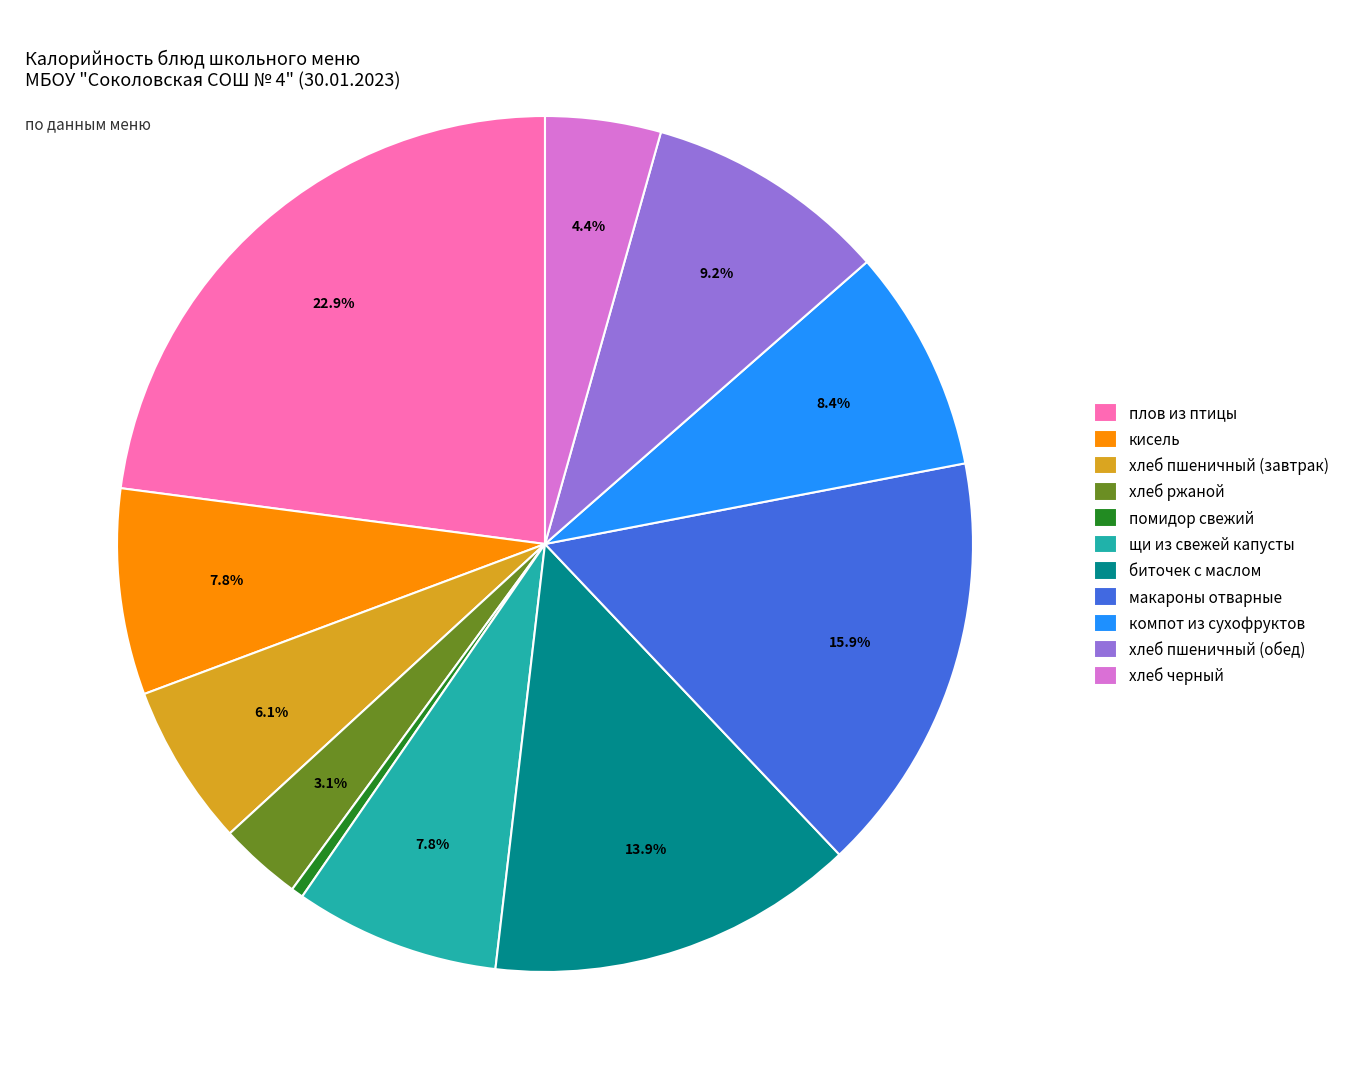

Approximately how many times larger is the value at помидор свежий compared to кисель?

0.1